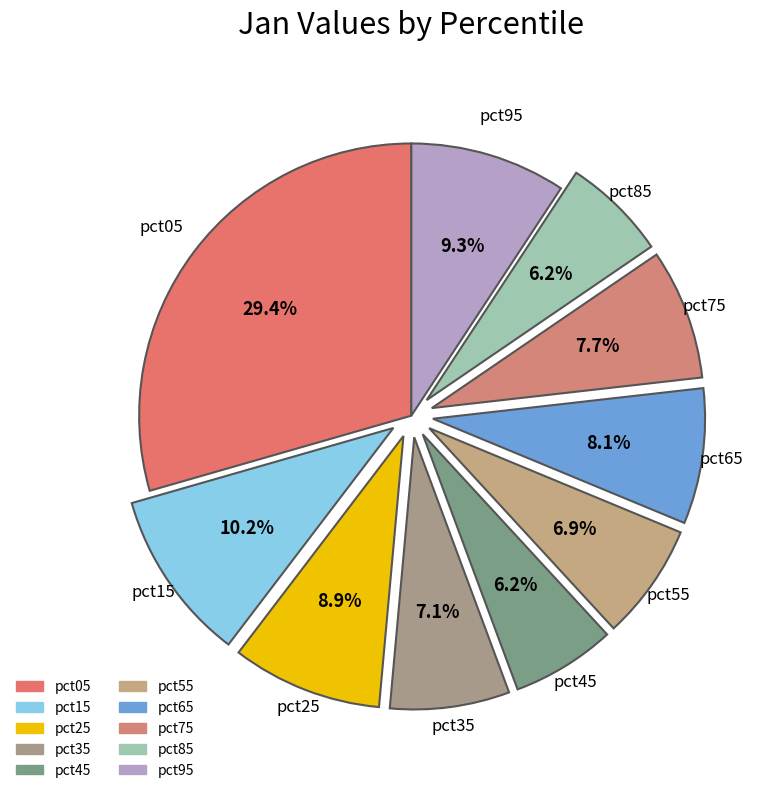

True or false: pct75 accounts for 15% of the total.

False